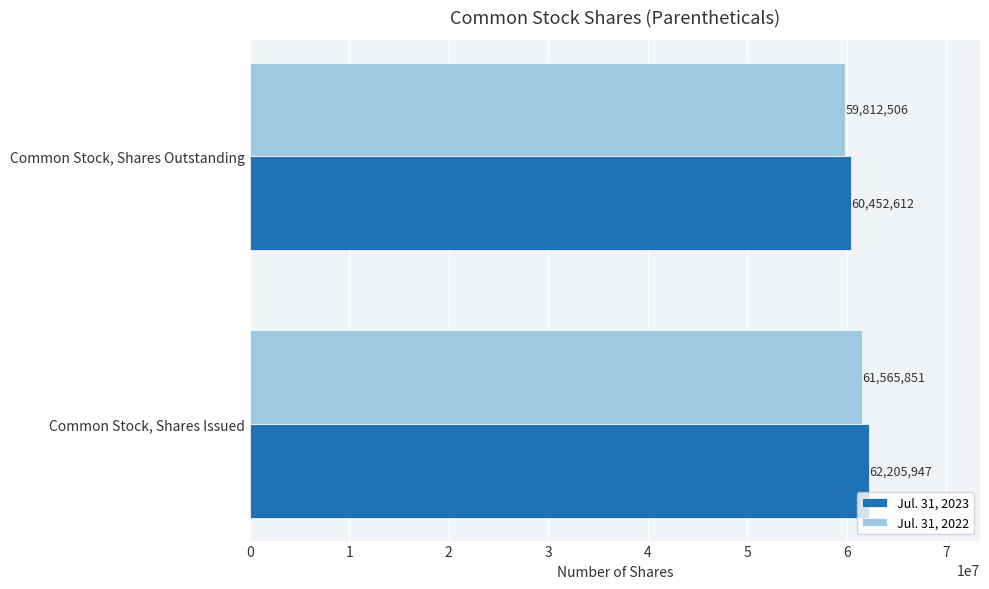

Rank the categories by Jul. 31, 2022 value from lowest to highest.

Common Stock, Shares Outstanding, Common Stock, Shares Issued